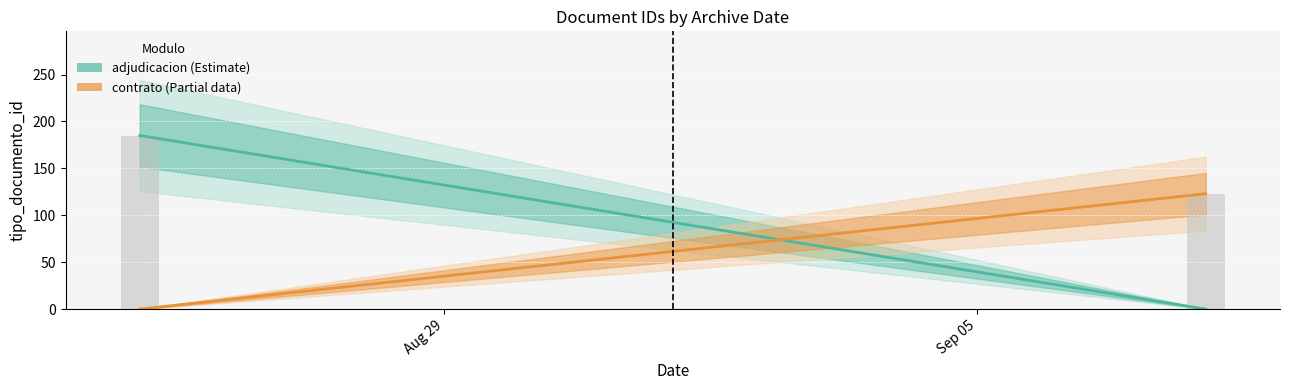

Does the chart contain any negative values?

No